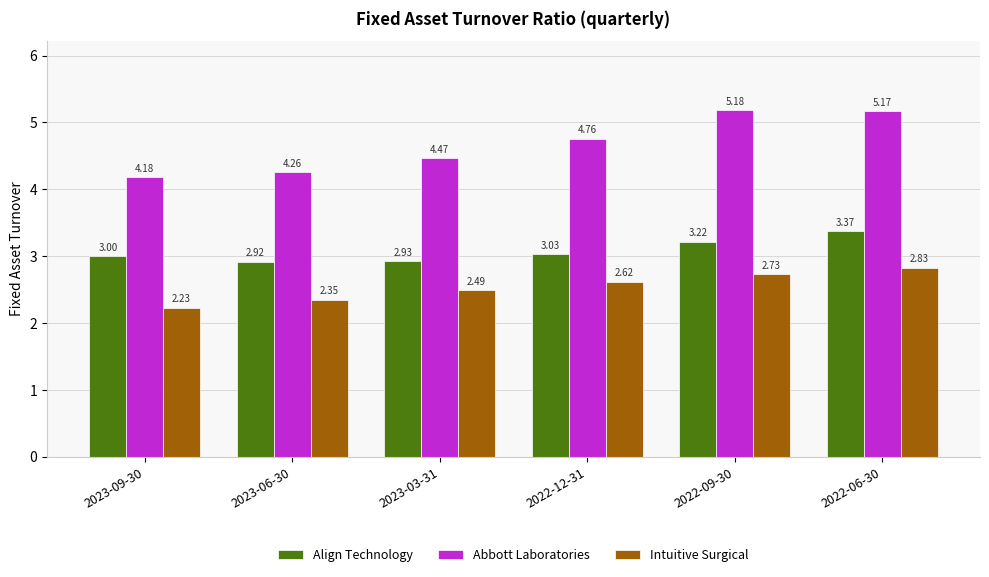

What is the total value across all series at 2022-09-30?

11.1